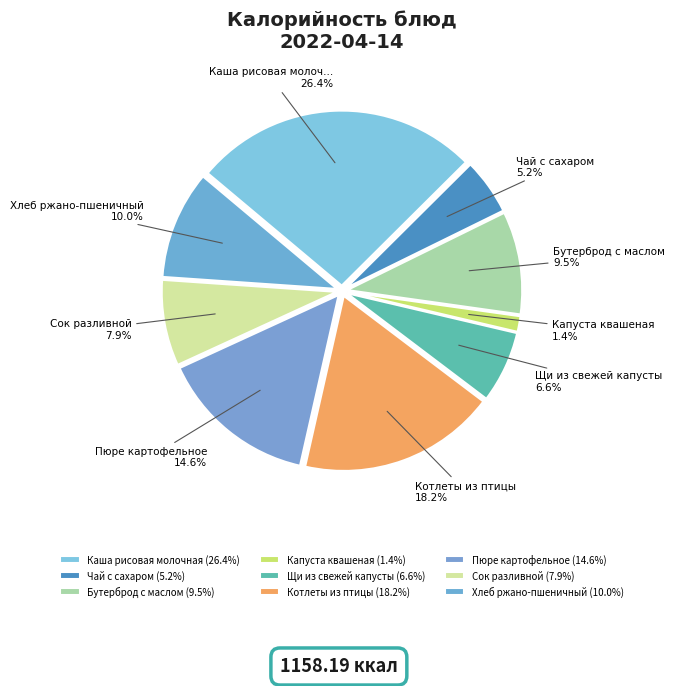

To the nearest percent, what is the average slice percentage?

11%